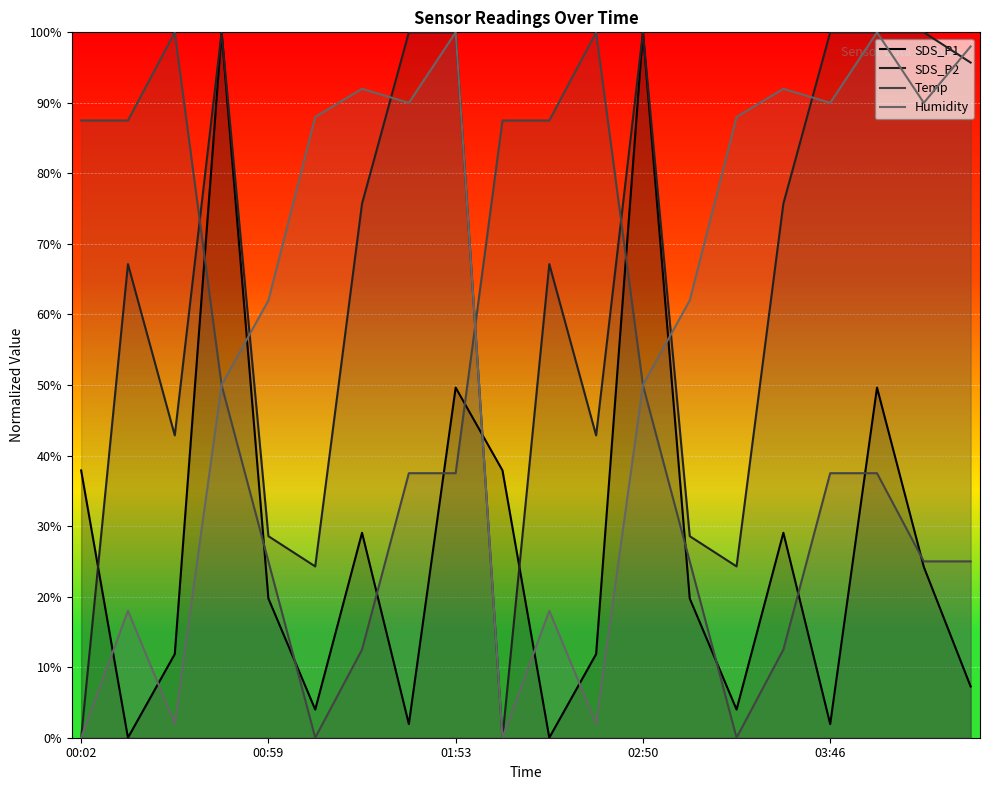

How many positive values does the Temp series have?

18